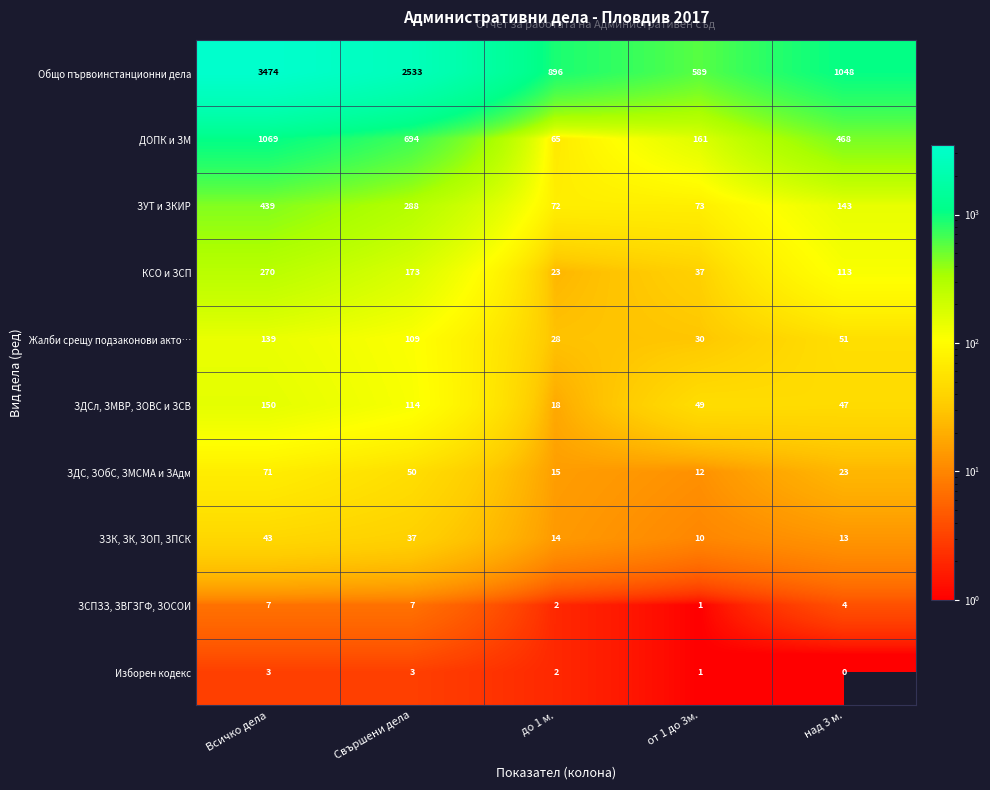

How many distinct data groups are displayed?

10